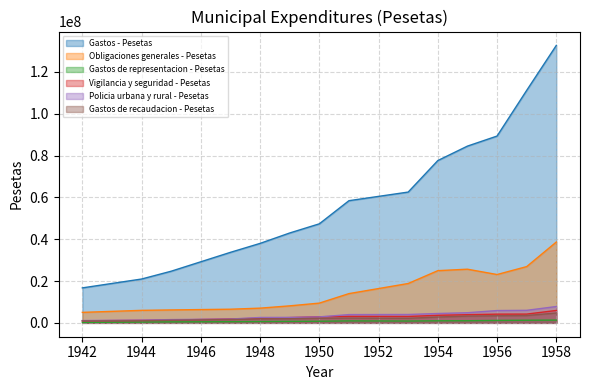

At which label does Gastos - Pesetas first exceed 58417000?

1953